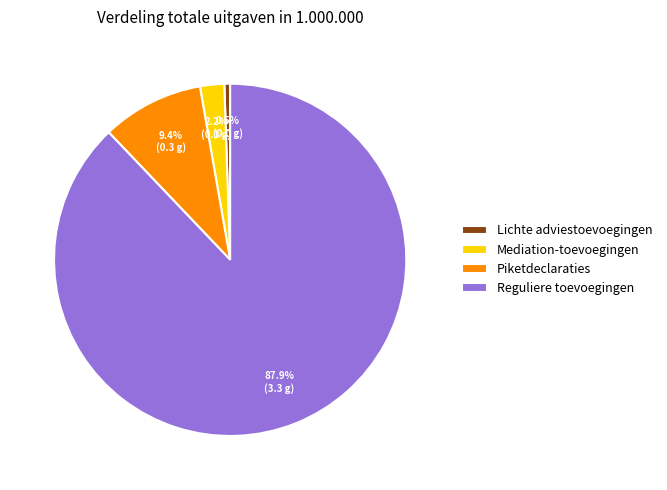

What is the largest slice in the pie chart?

Reguliere toevoegingen